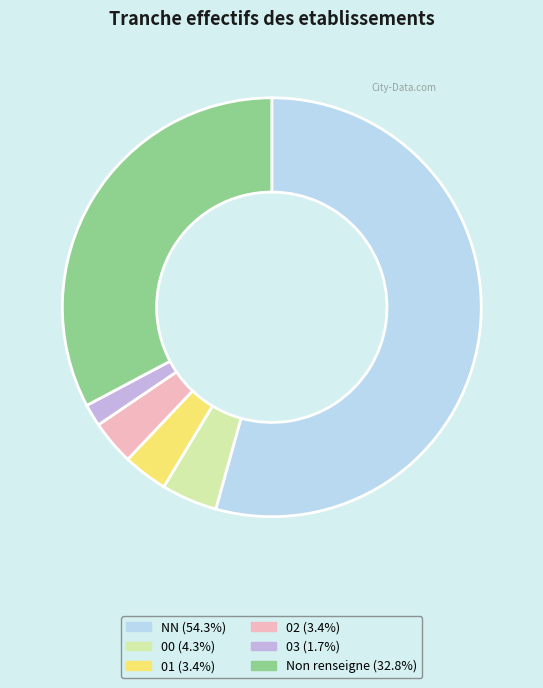

Approximately how many times larger is the value at 00 (4.3%) compared to 01 (3.4%)?

1.2